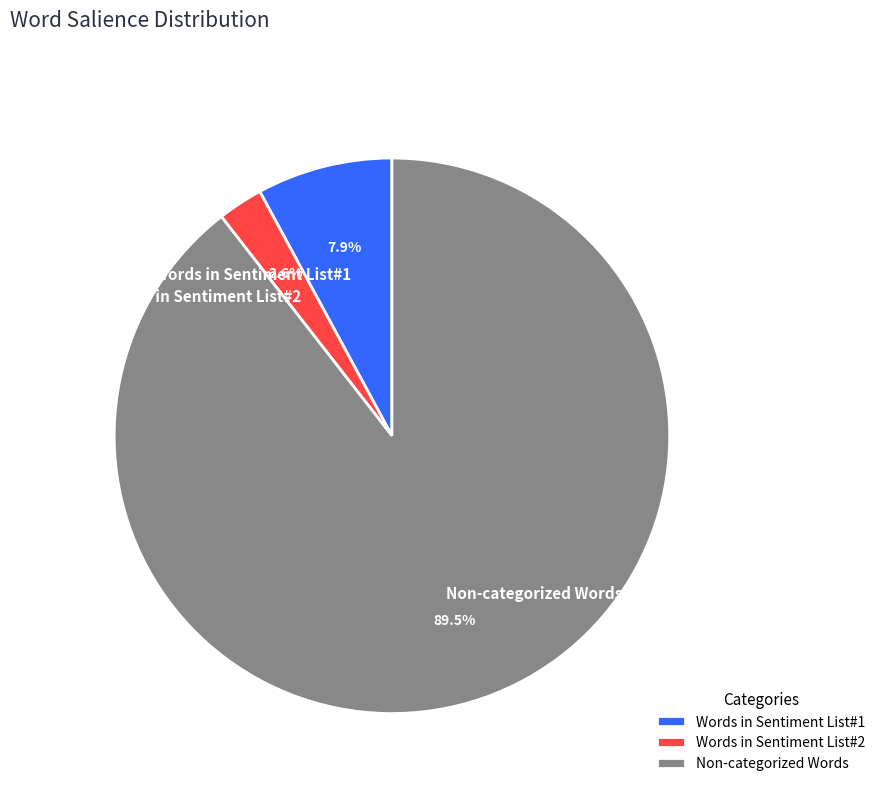

How much of the chart is everything except Words in Sentiment List#1?

92.1%